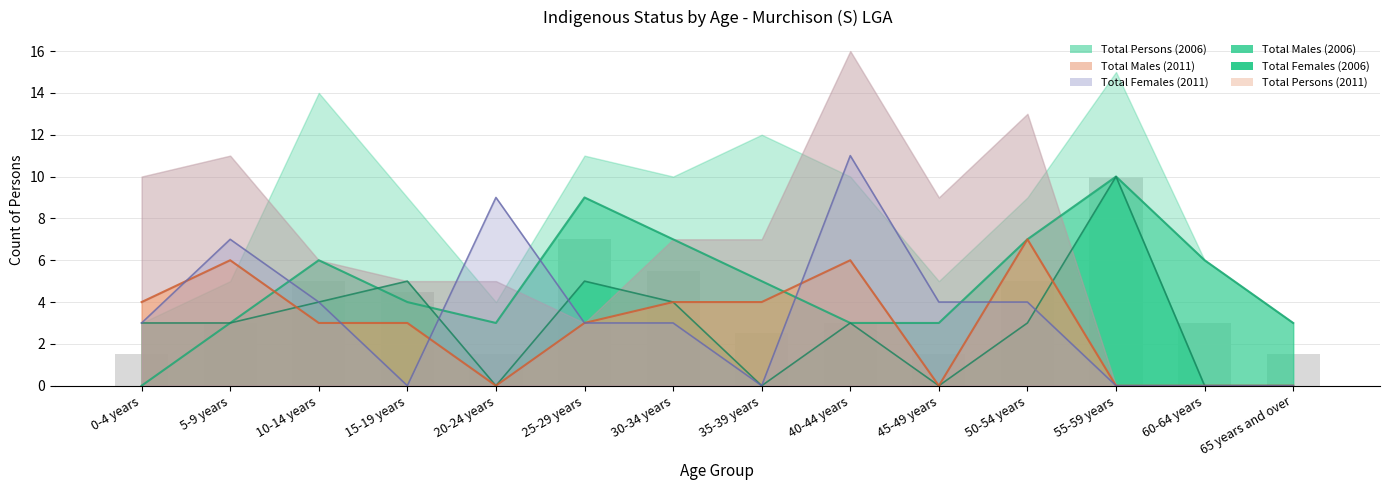

The Total Females (2011) series shows 3 at 25-29 years. True or false?

True